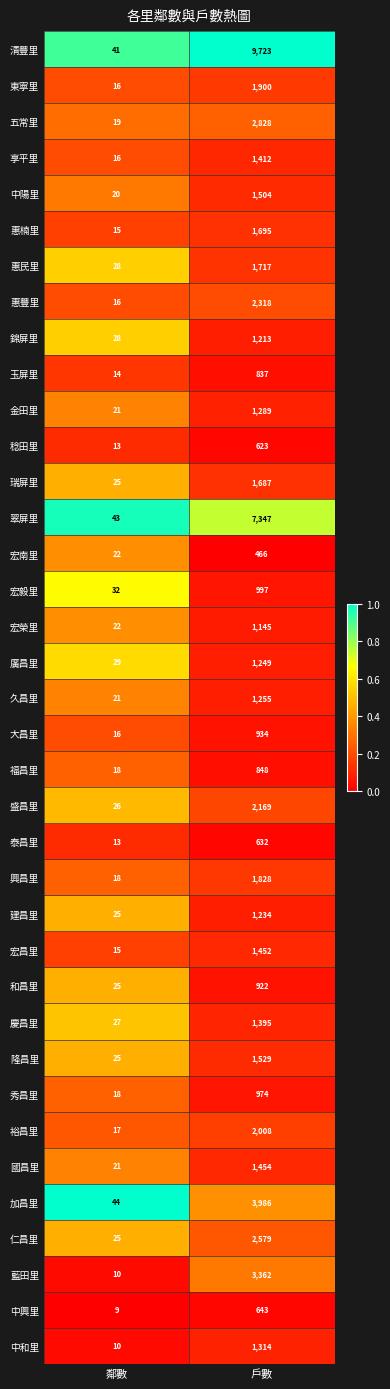

What is the total value across all series at 鄰數?

803